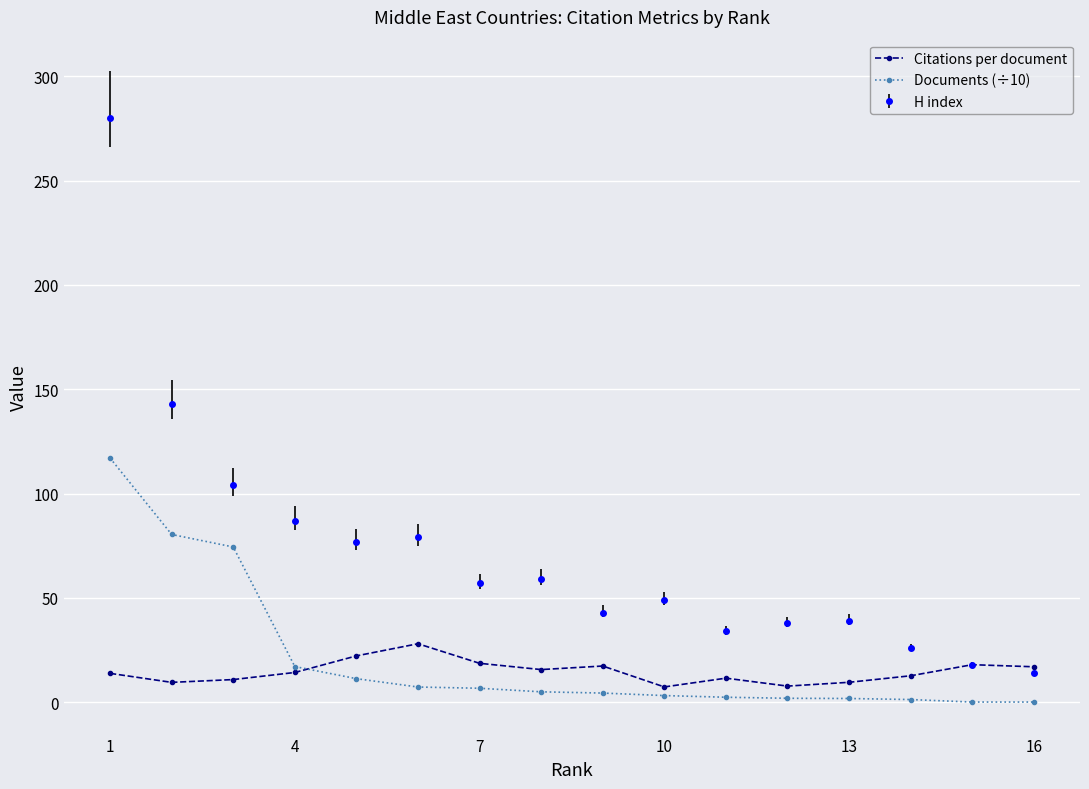

Rank the series by their maximum value, from highest to lowest.

H index, Documents (÷10), Citations per document